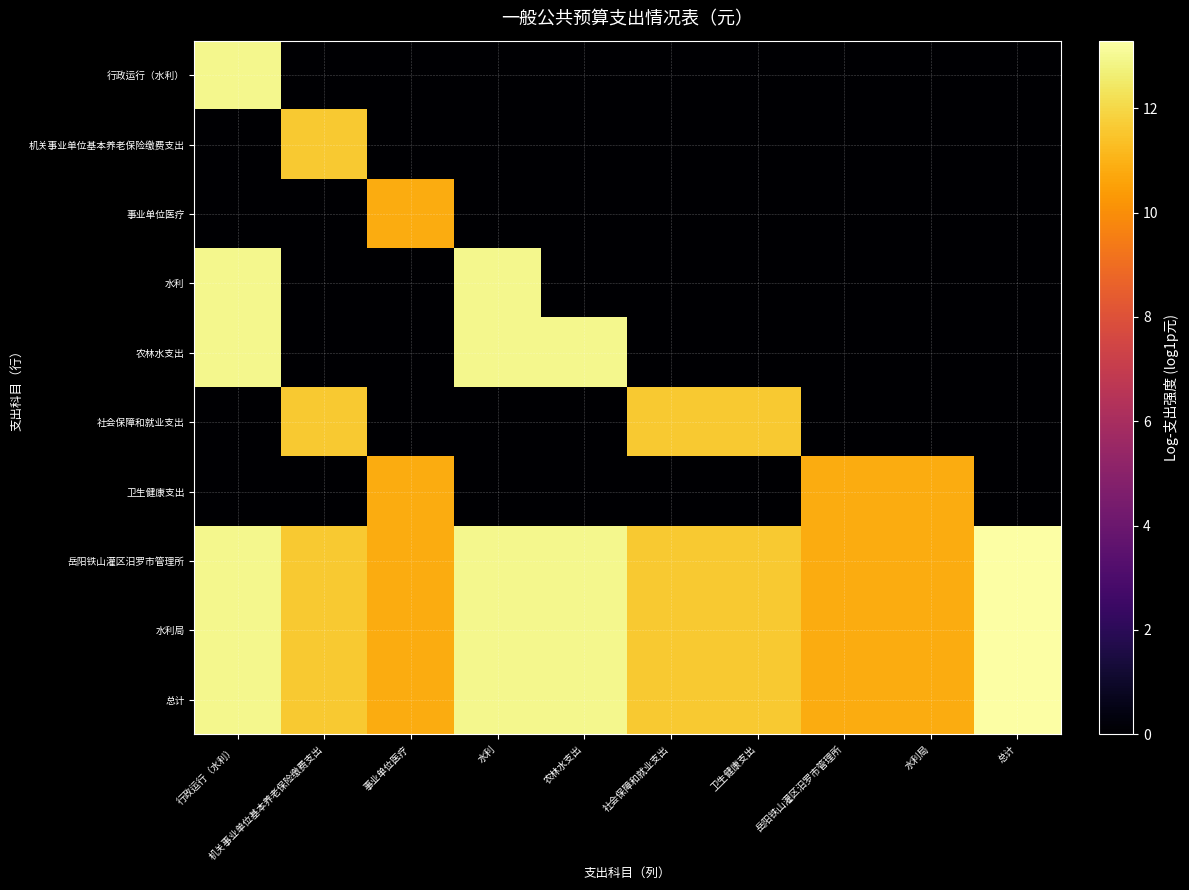

How many categories are shown in the chart?

10